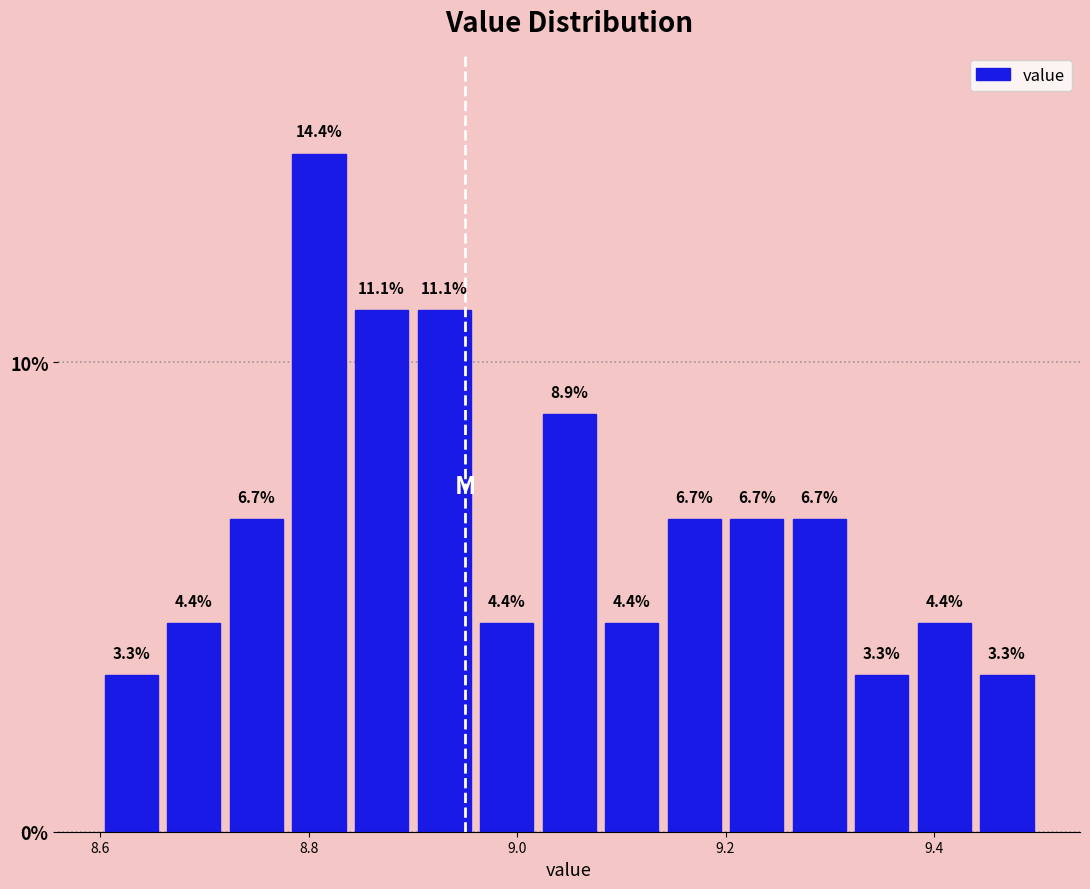

Read against the x-axis, roughly where is the centre of the tallest bar?

8.82